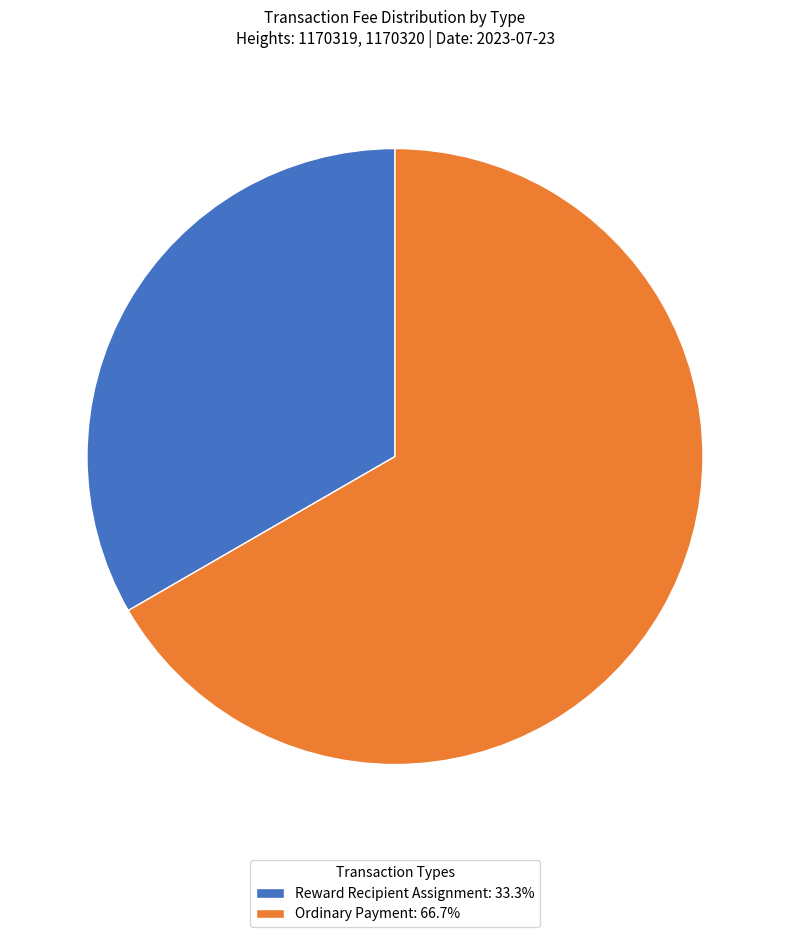

Rank the categories by value from highest to lowest.

Ordinary Payment, Reward Recipient Assignment